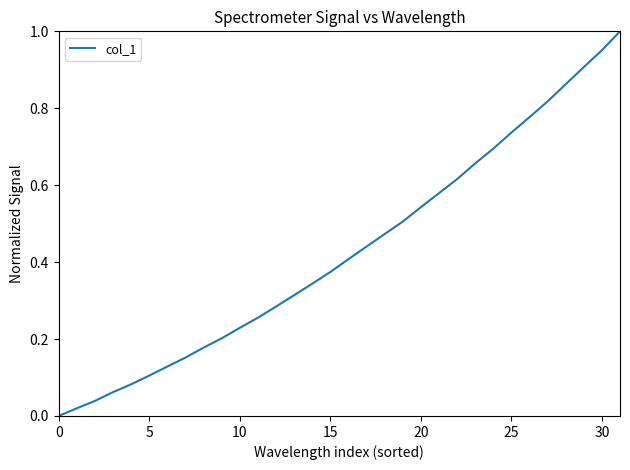

What is the label of the 13th point from the right?

19